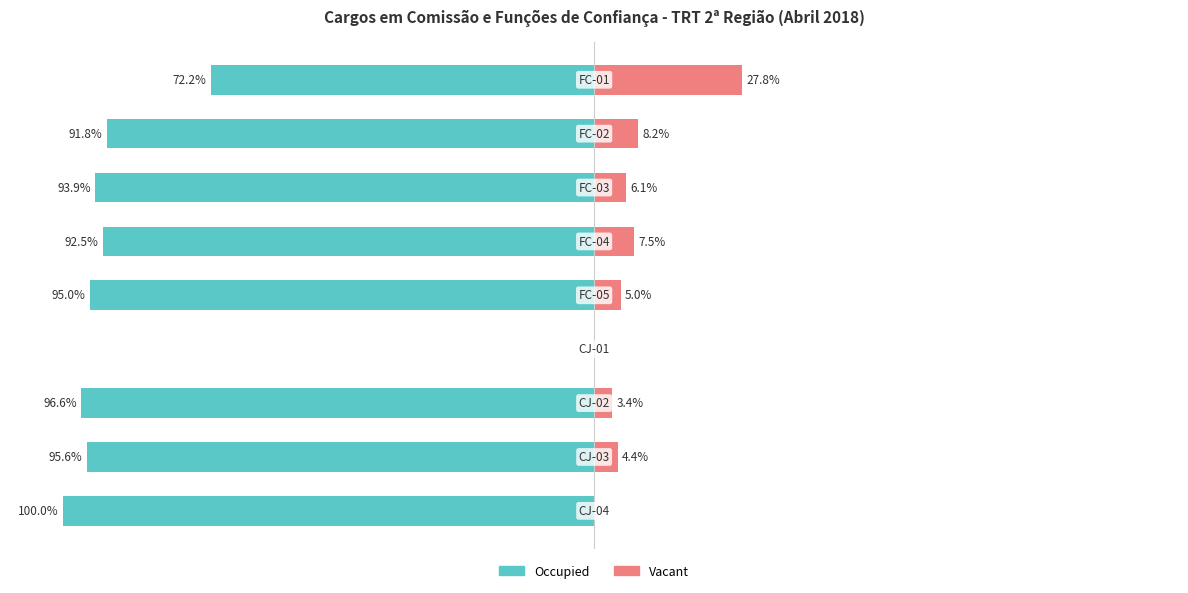

Does the chart contain any negative values?

Yes